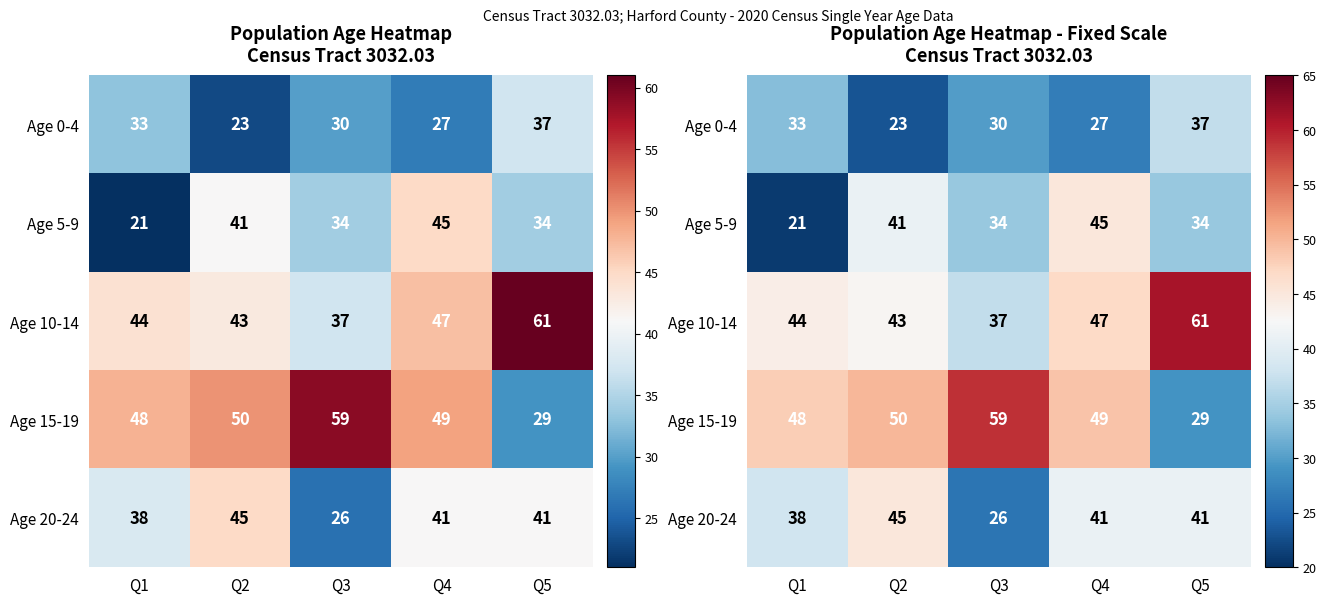

Is the value of Age 0-4 at Q5 greater than the value of Age 20-24 at Q1?

No